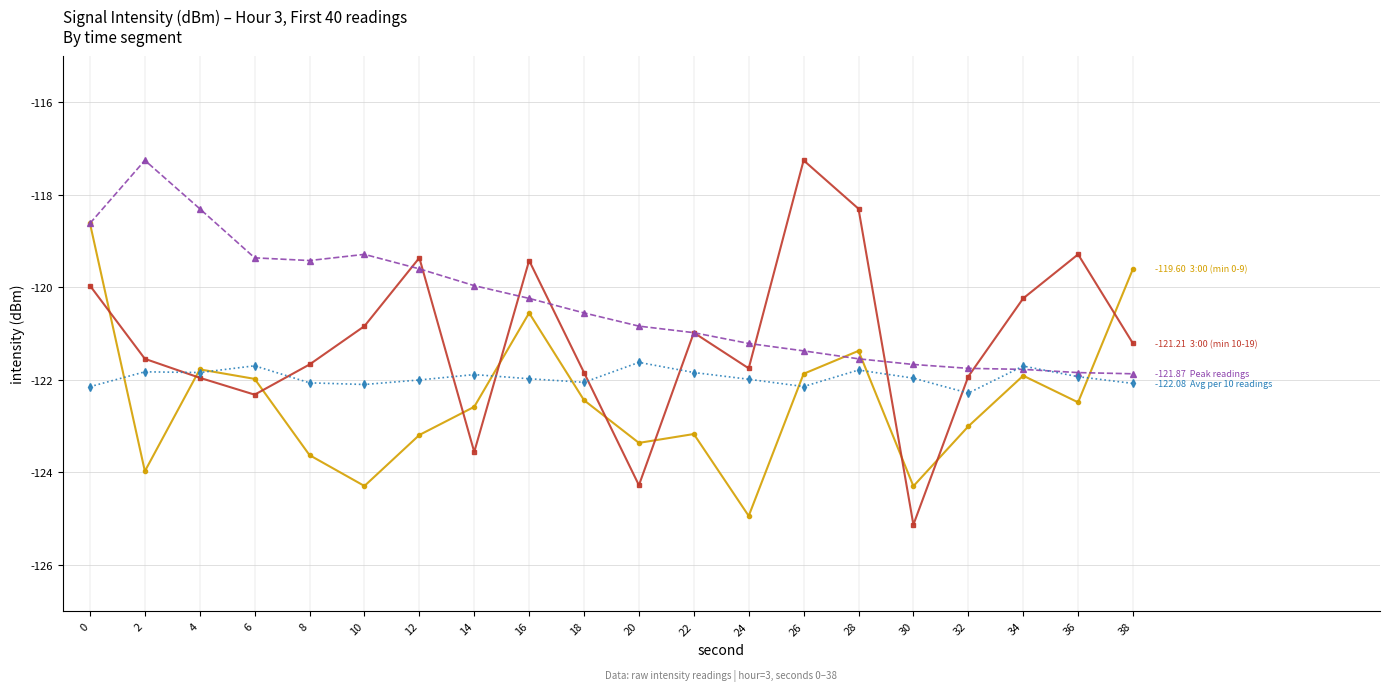

How many distinct data groups are displayed?

4